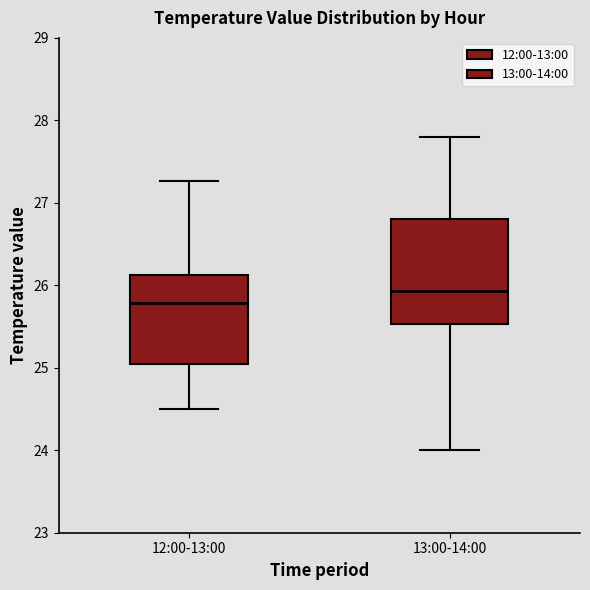

Which box is the tallest, from its lower edge to its upper edge?

13:00-14:00